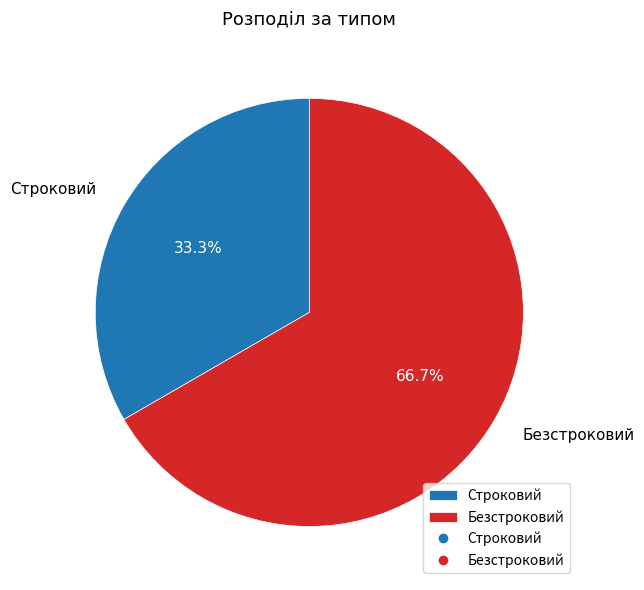

What is the largest slice in the pie chart?

Безстроковий